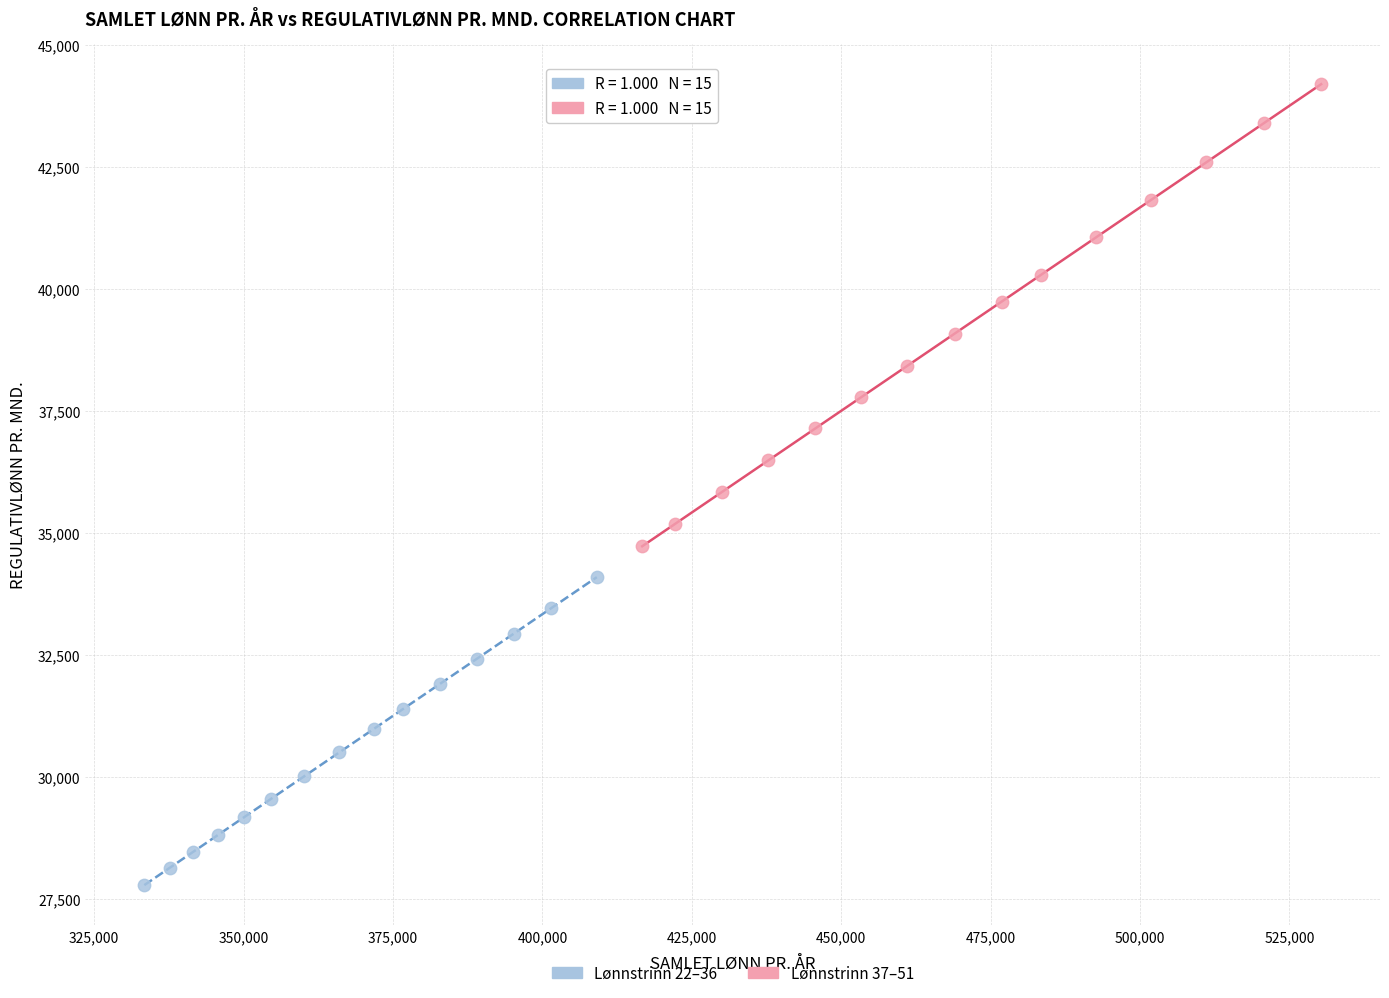

What are all the series names shown in the legend?

Lønnstrinn 22–36, Lønnstrinn 37–51